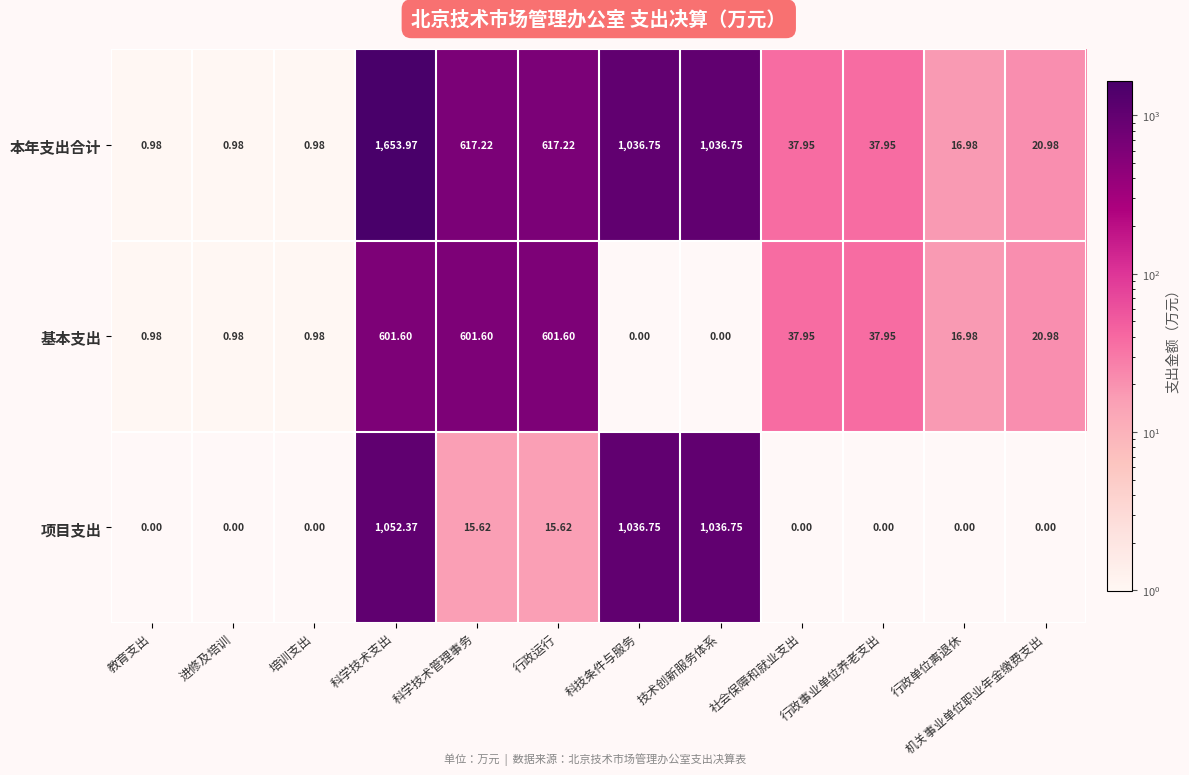

Is the value of 本年支出合计 at 机关事业单位职业年金缴费支出 greater than the value of 项目支出 at 行政事业单位养老支出?

Yes